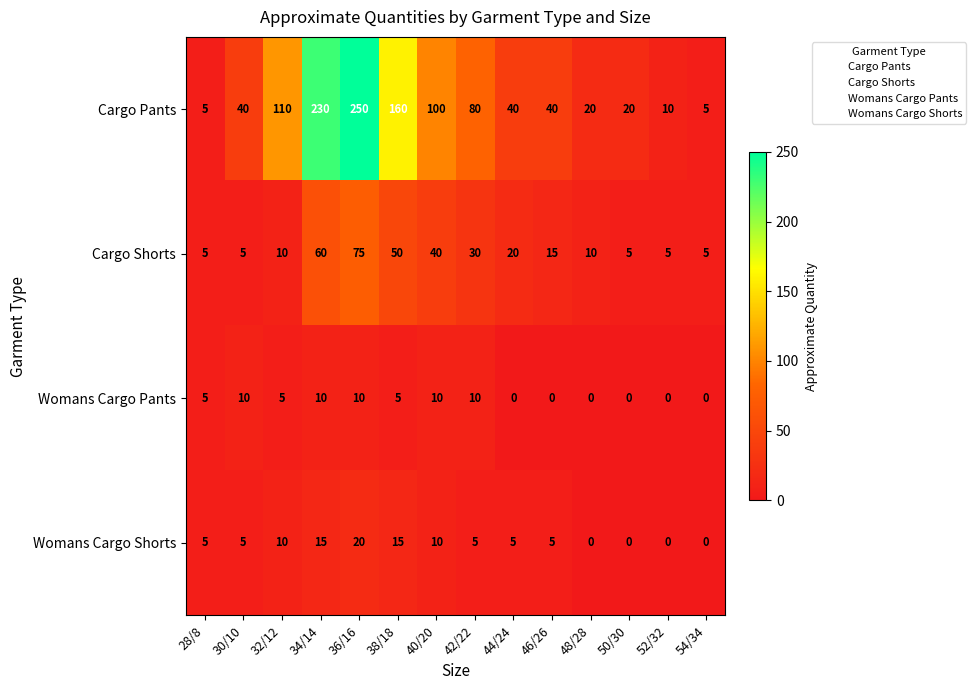

How many data points does each series have?

14